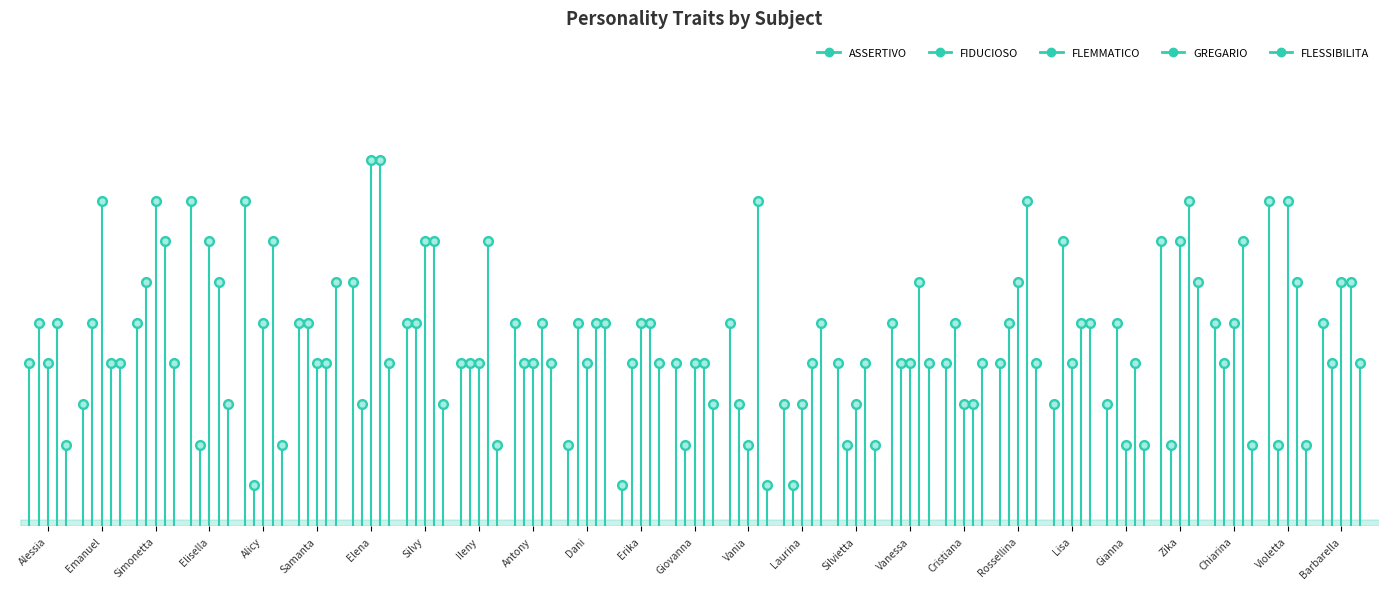

List the labels in order of FIDUCIOSO value, largest first.

Lisa, Simonetta, Alessia, Emanuel, Samanta, Silvy, Dani, Cristiana, Rossellina, Gianna, Ileny, Antony, Erika, Vanessa, Chiarina, Barbarella, Elena, Vania, Elisella, Giovanna, Silvietta, Zika, Violetta, Alicy, Laurina